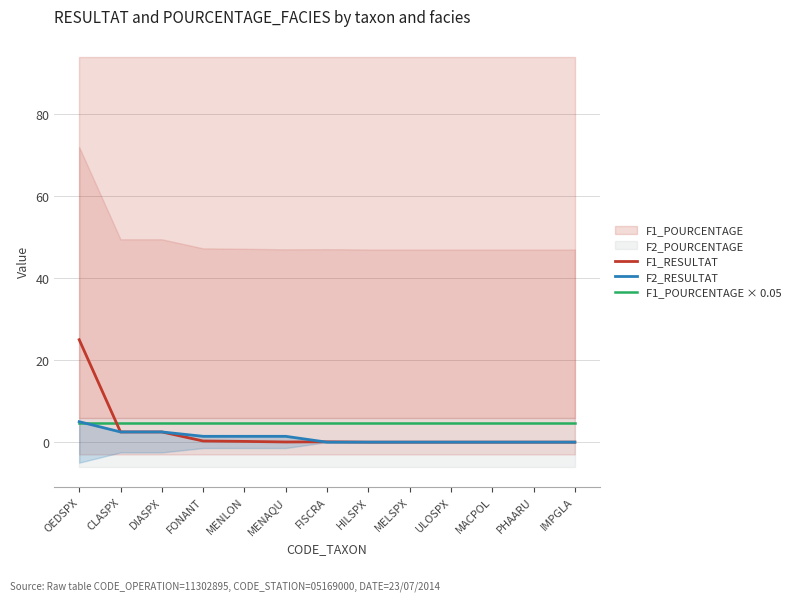

What is the spread (max minus min) of values at FISCRA?

4.7